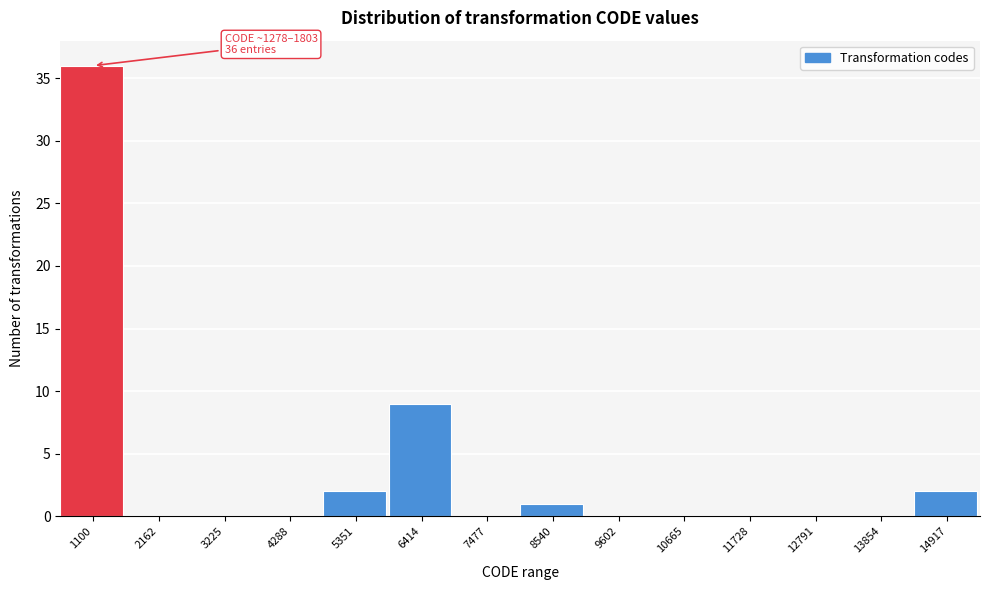

Reading left to right, list all the values displayed in this chart.

1100=36	2162=0	3225=0	4288=0	5351=2	6414=9	7477=0	8540=1	9602=0	10665=0	11728=0	12791=0	13854=0	14917=2